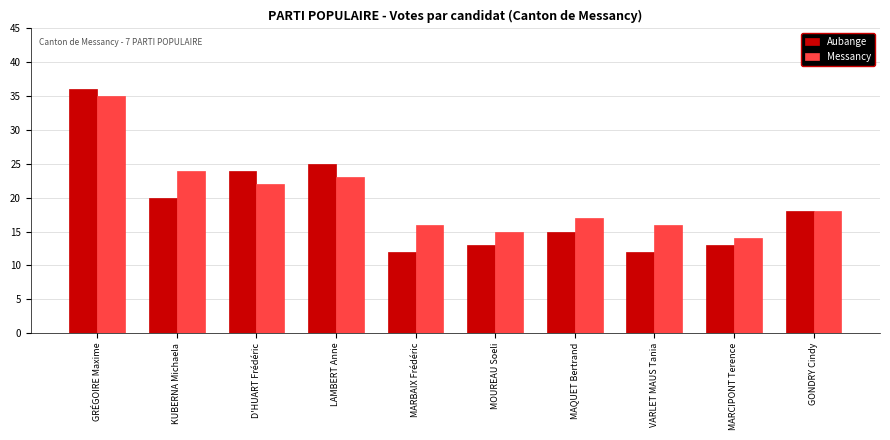

What is the greatest value displayed?

36